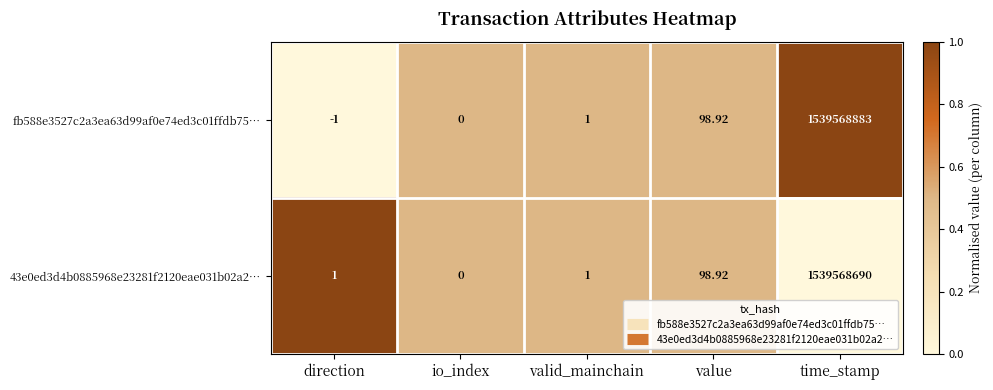

At which category is the sum across all series the highest?

time_stamp